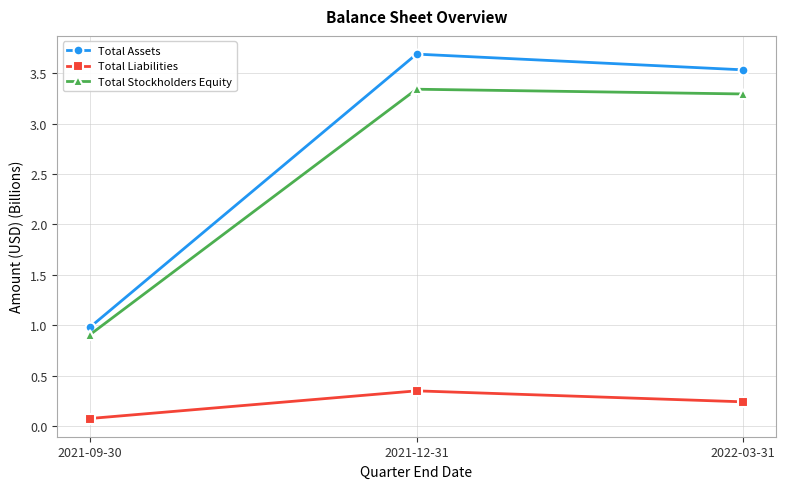

True or false: Total Assets has a value of 6.4 at 2021-12-31.

False